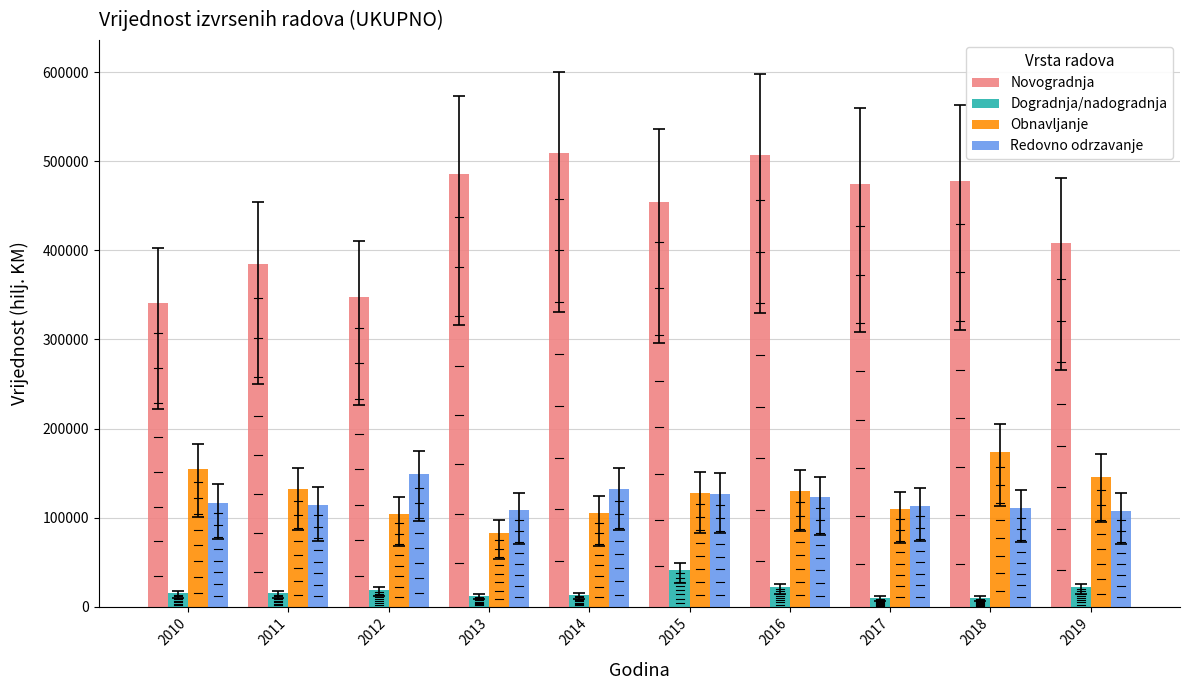

Is it true that Redovno odrzavanje equals 107801 at 2019?

True